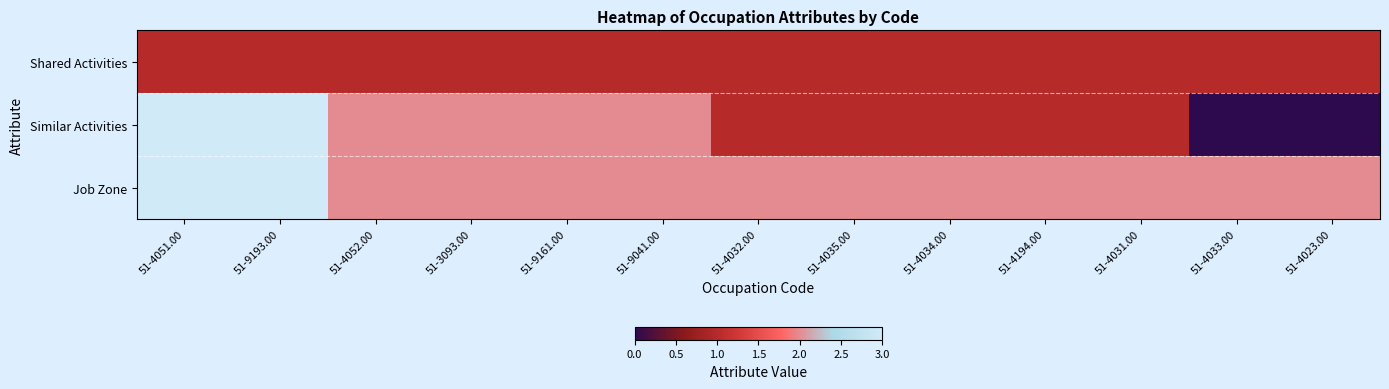

Rank the series at 51-4032.00 from highest to lowest value.

Job Zone, Shared Activities, Similar Activities